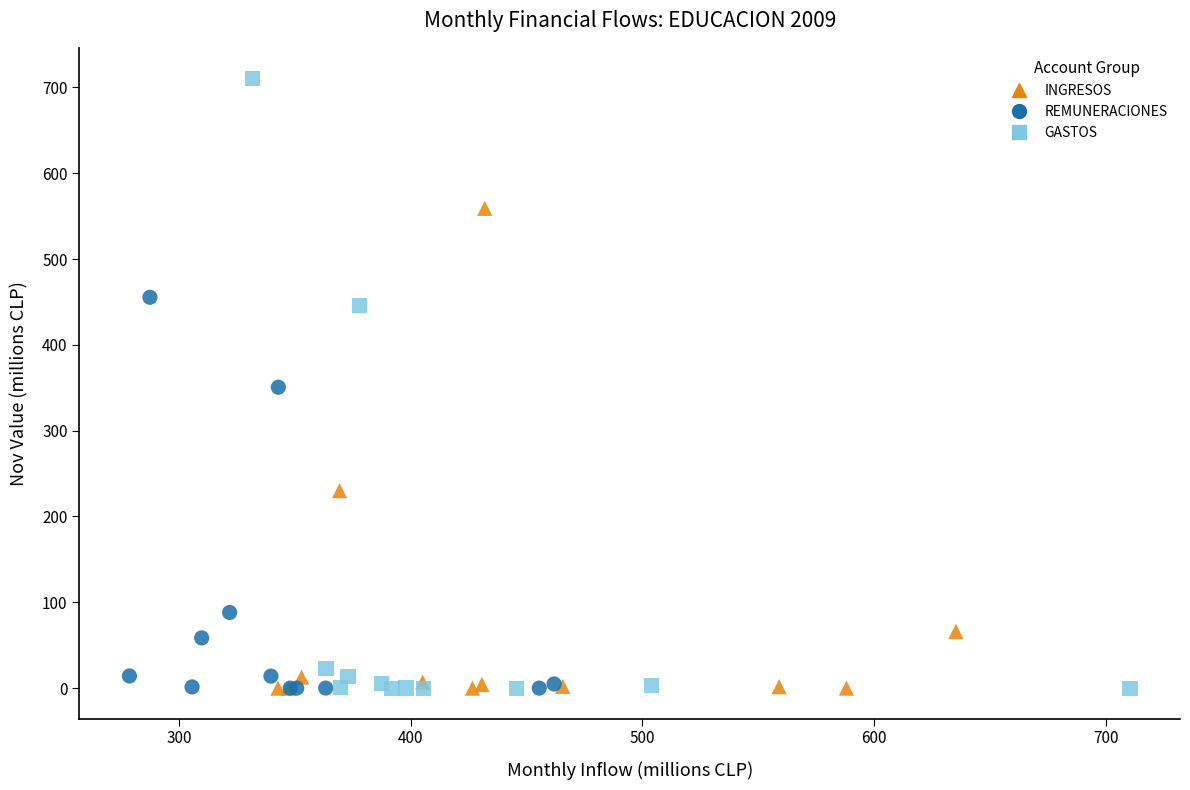

Which series reaches the maximum Y coordinate?

GASTOS